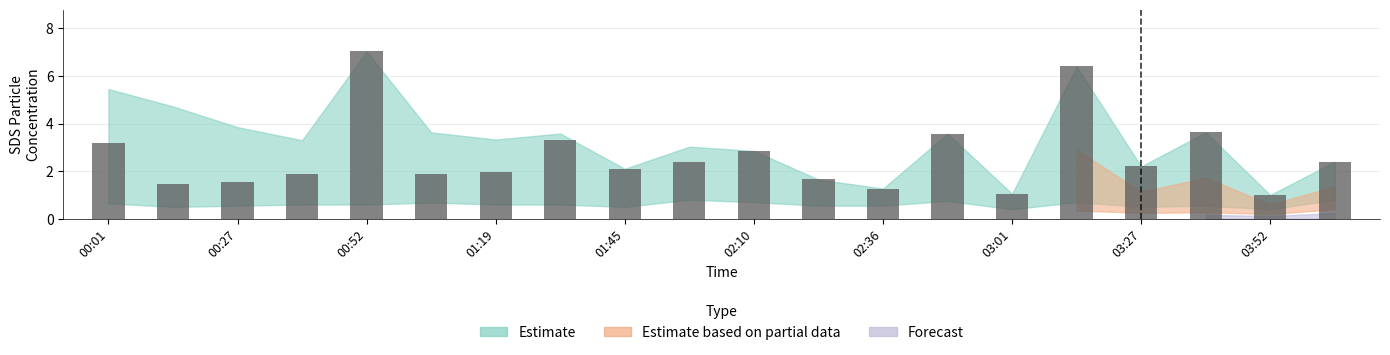

What is the maximum value shown in the chart?

7.0